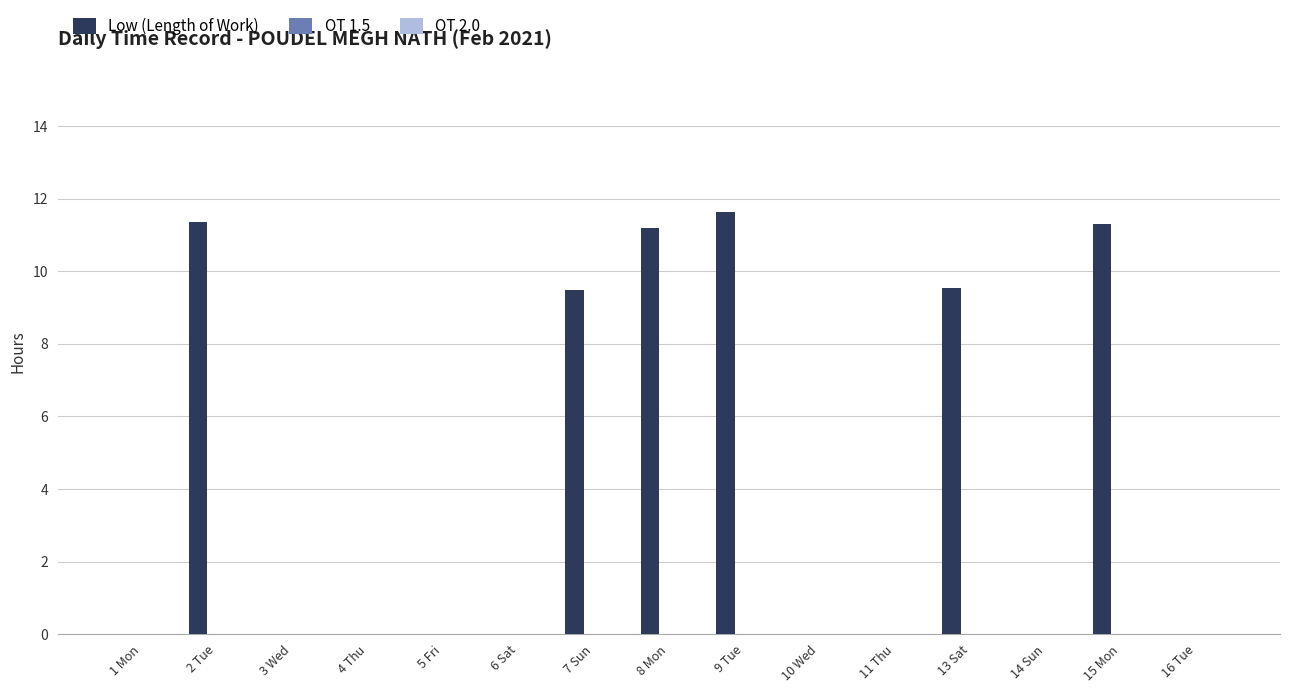

Which has a higher value, 15 Mon or 1 Mon?

15 Mon